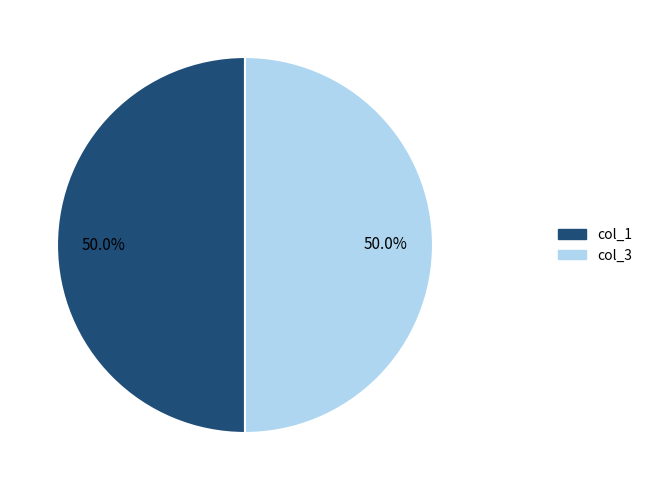

What is the total percentage of col_3 and col_1?

100.0%